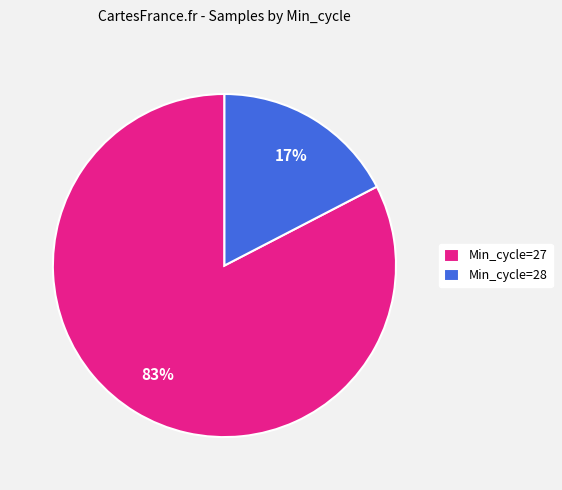

To the nearest percent, what portion does Min_cycle=28 represent?

17%